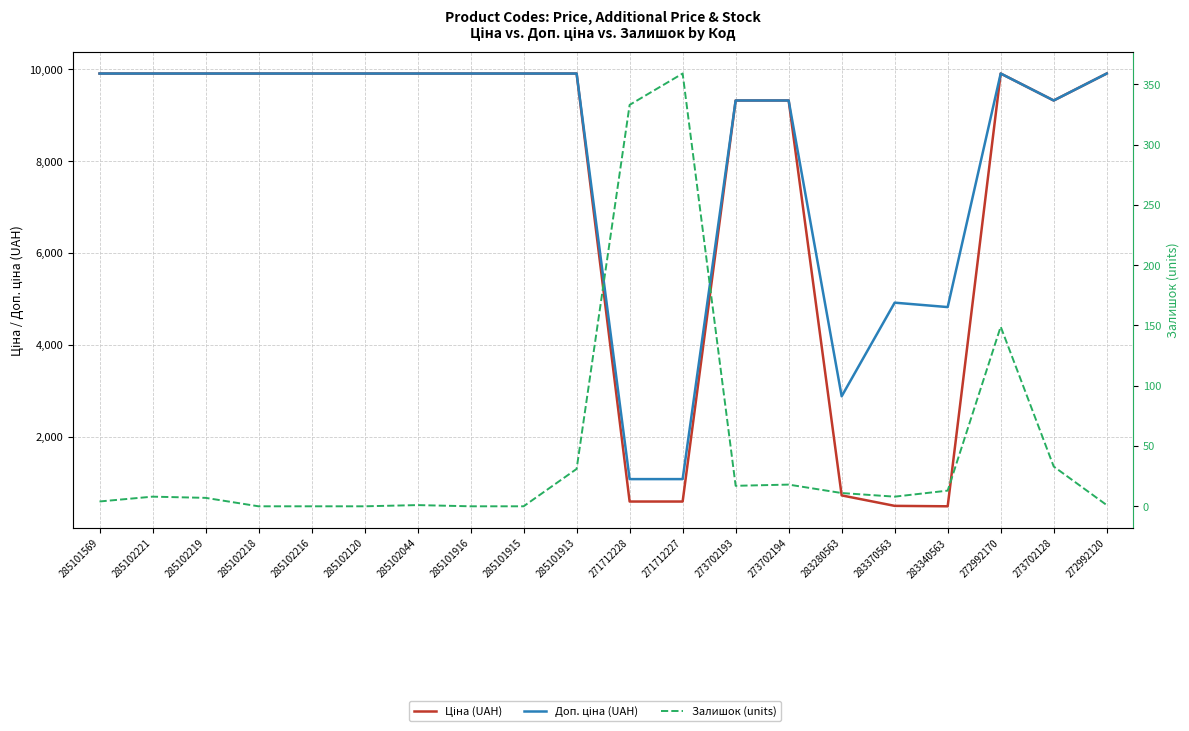

What is the value of the Залишок (units) point at the 13th from the left?

17.0